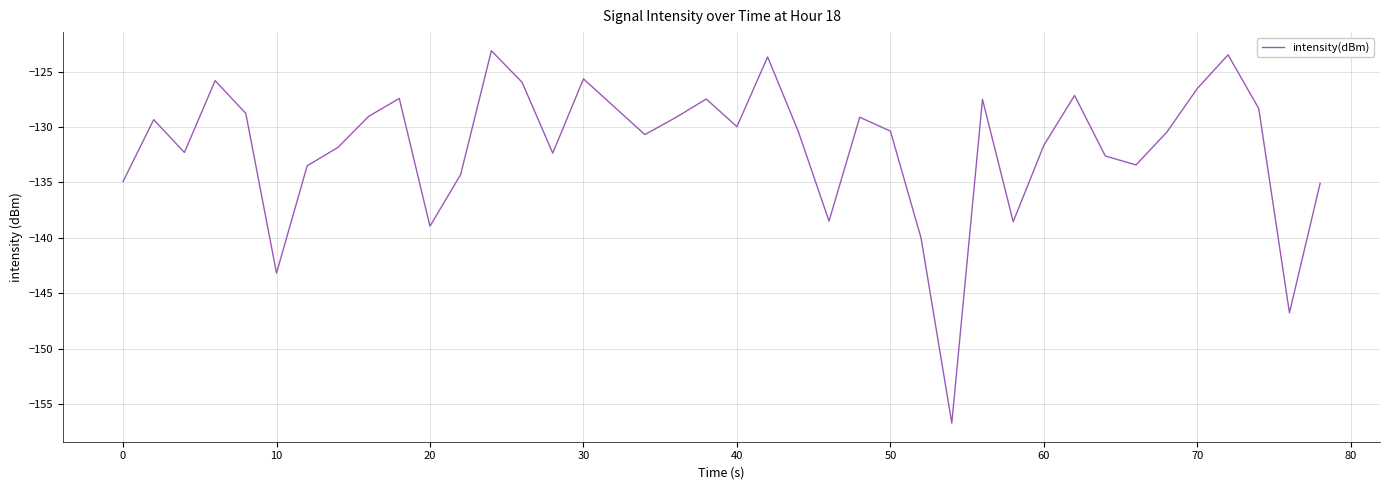

What is the sum of all values?

-5272.3